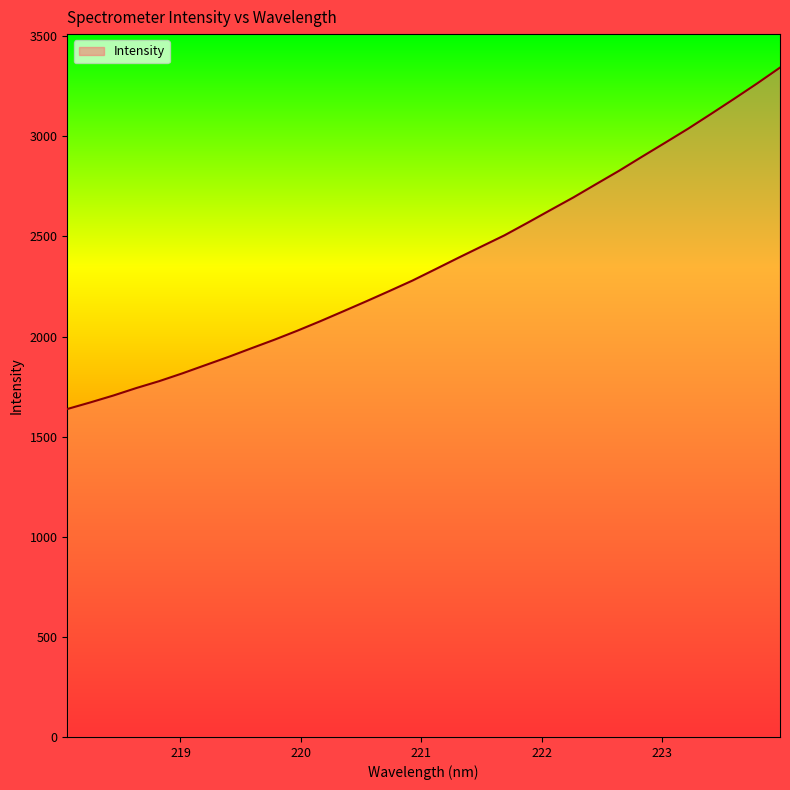

What is the difference between the maximum and minimum values?

1705.3